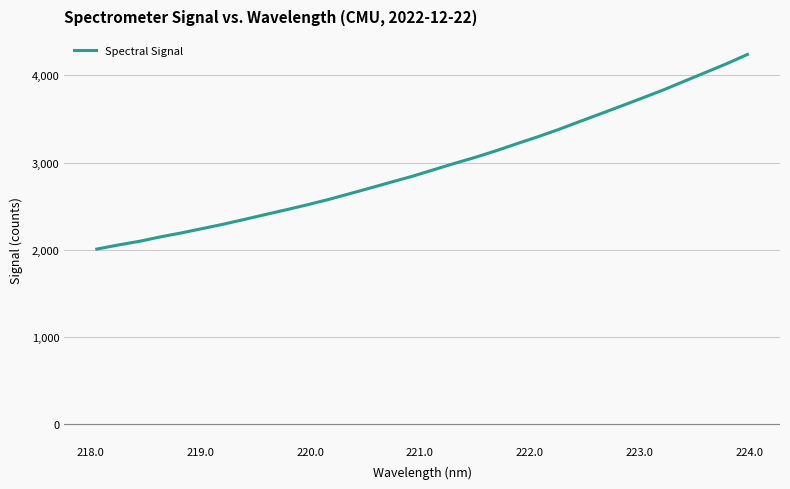

What is the maximum value shown in the chart?

4241.2